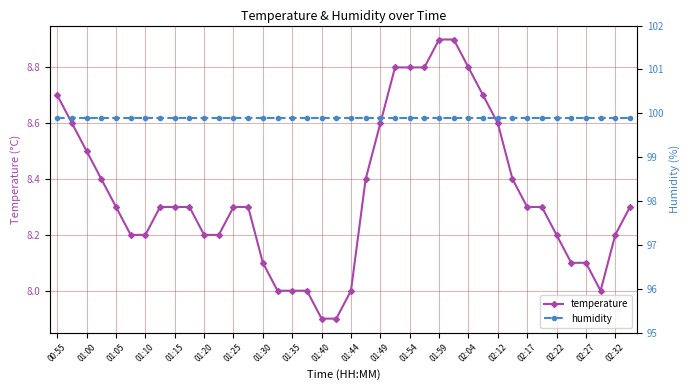

Is it true that temperature equals 8.1 at 02:27?

True